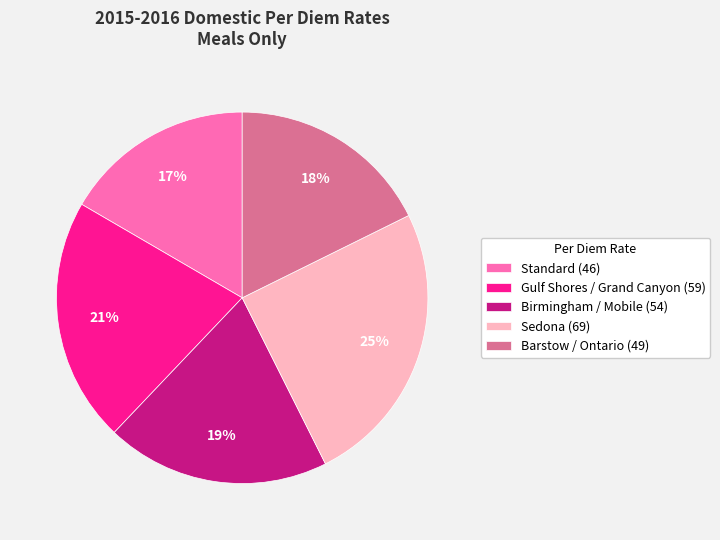

To the nearest percent, what is the difference between the largest and smallest slice percentages?

8%